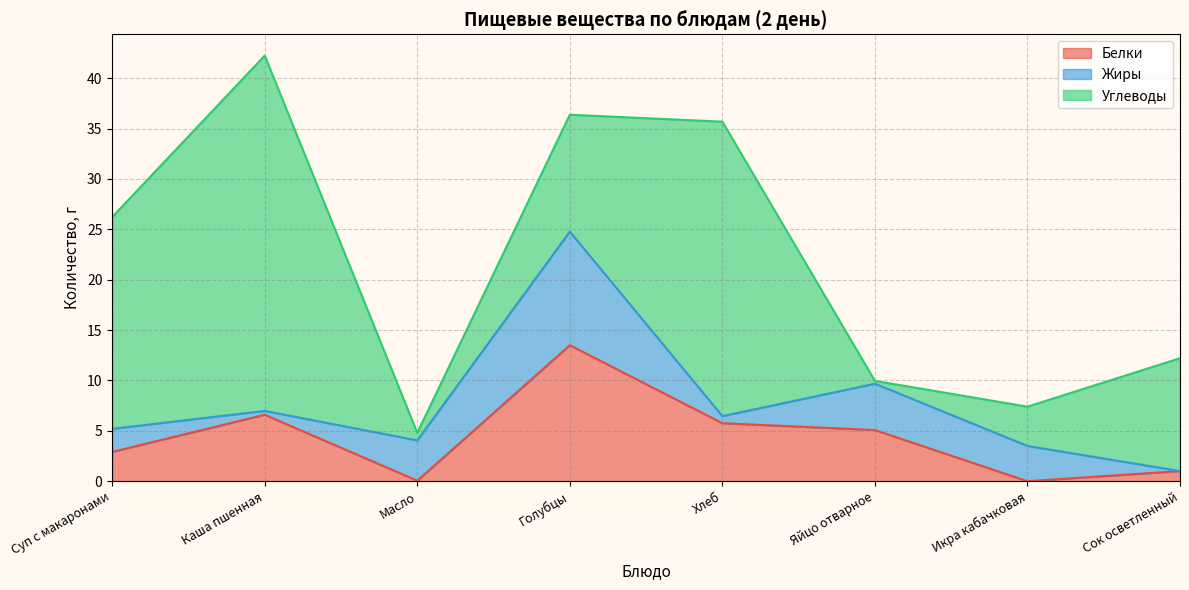

The Белки series shows 5.8 at Хлеб. True or false?

True